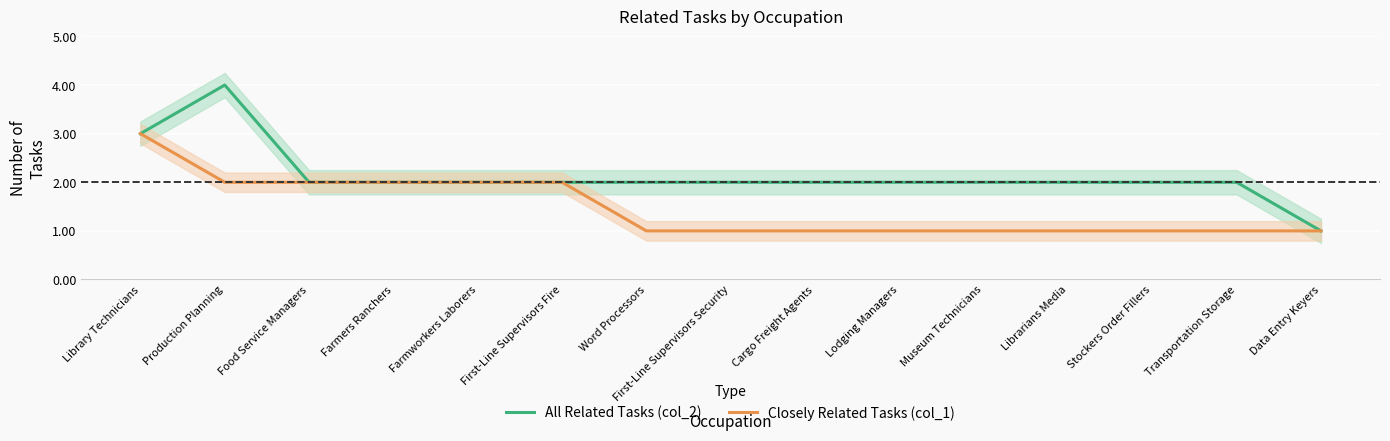

True or false: All Related Tasks (col_2) and Closely Related Tasks (col_1) cross at least once.

False